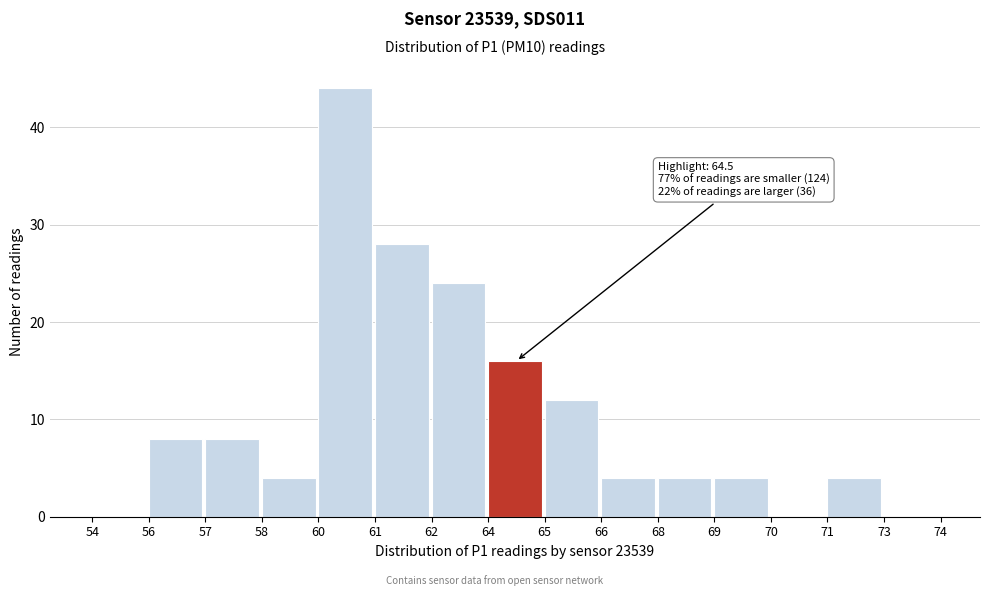

Reading left to right, transcribe all the data shown in this chart.

54=0	56=8	57=8	58=4	60=44	61=28	62=24	64=16	65=12	66=4	68=4	69=4	70=0	71=4	73=0